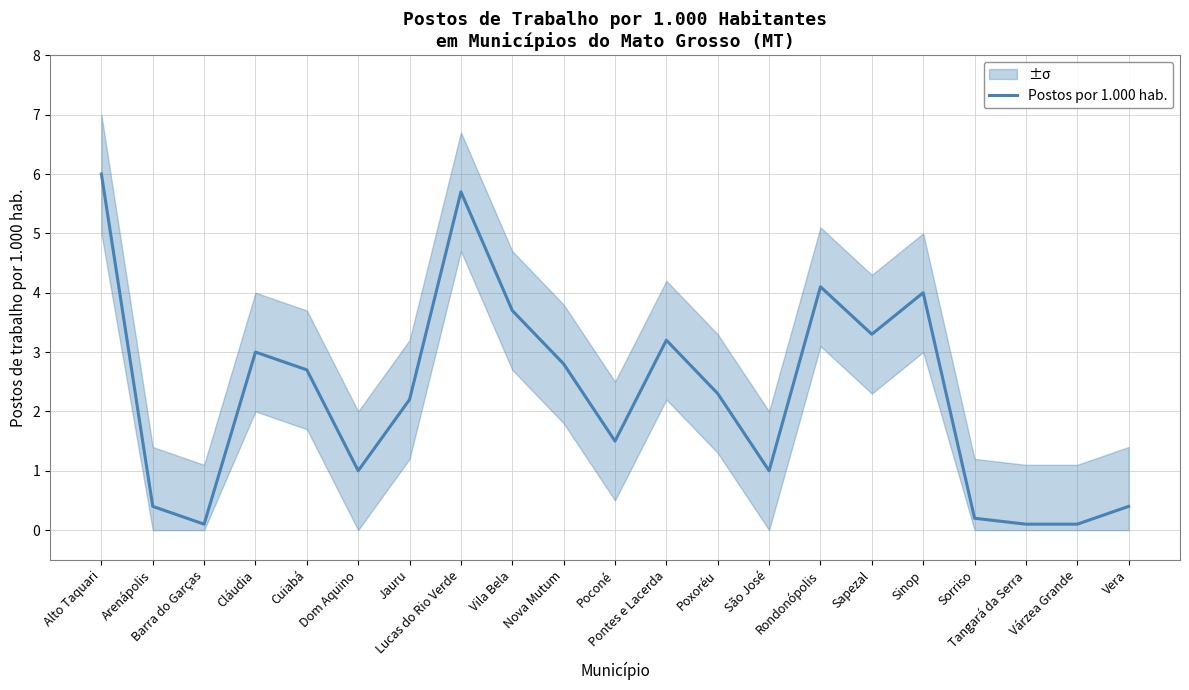

At which label does the data first exceed 2?

Alto Taquari